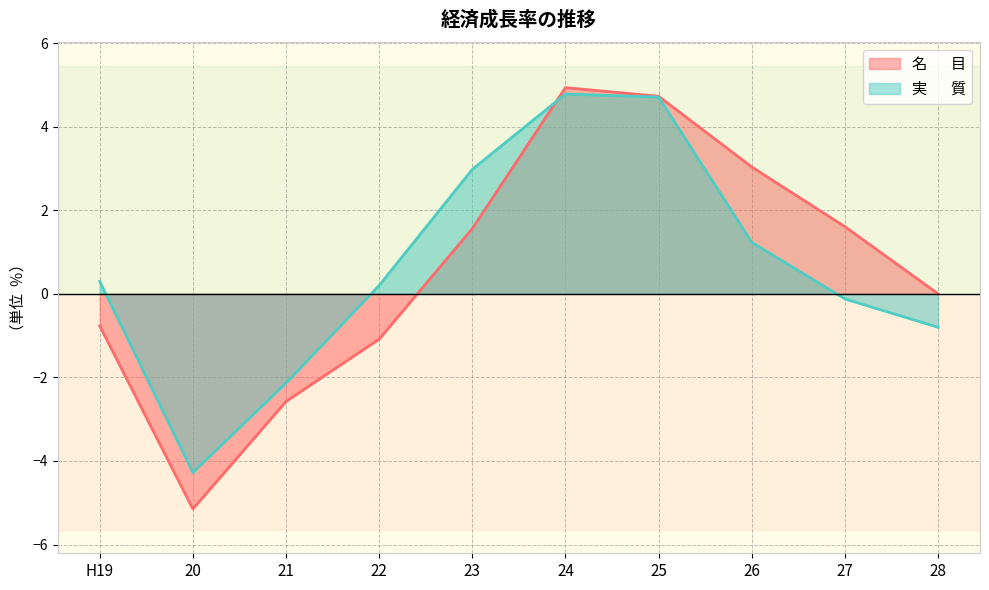

Reading right to left, what are all the values shown in this chart?

名       目: 0.0	1.6	3.0	4.7	4.9	1.6	-1.1	-2.6	-5.1	-0.8
実       質: -0.8	-0.1	1.2	4.7	4.8	3.0	0.2	-2.1	-4.3	0.3